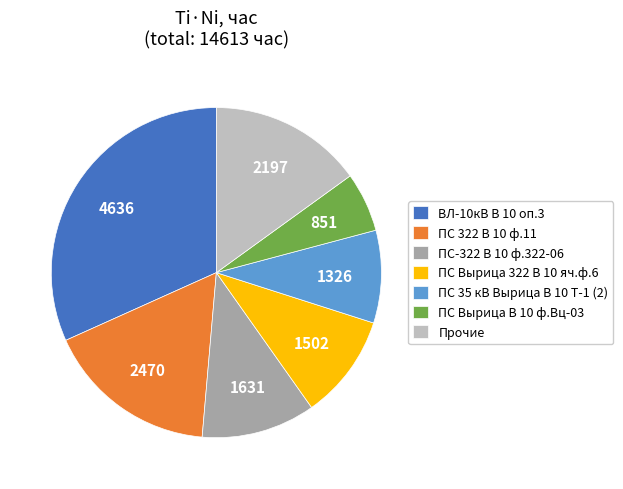

How many segments does this pie chart have?

7